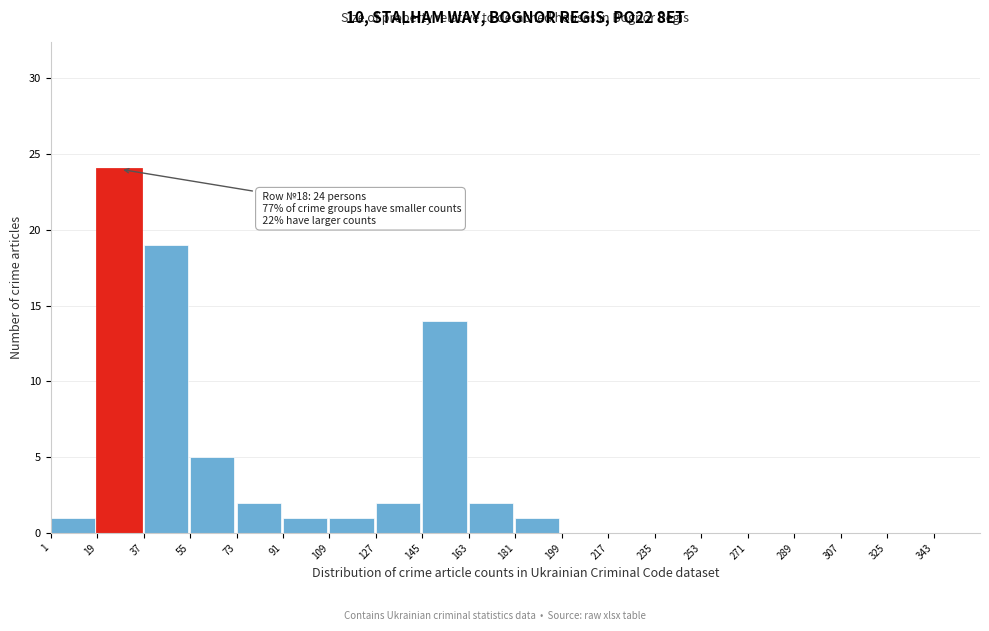

Reading left to right, what are all the values shown in this chart?

1=1	19=24	37=19	55=5	73=2	91=1	109=1	127=2	145=14	163=2	181=1	199=0	217=0	235=0	253=0	271=0	289=0	307=0	325=0	343=0